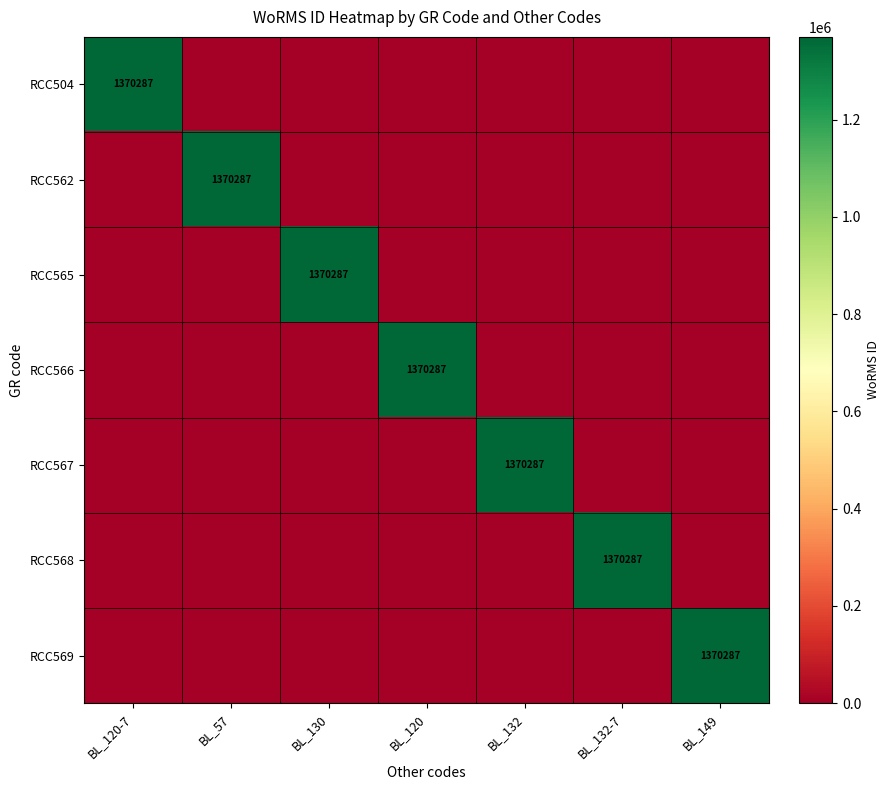

The value of RCC562 at BL_149 is 422957. True or false?

False